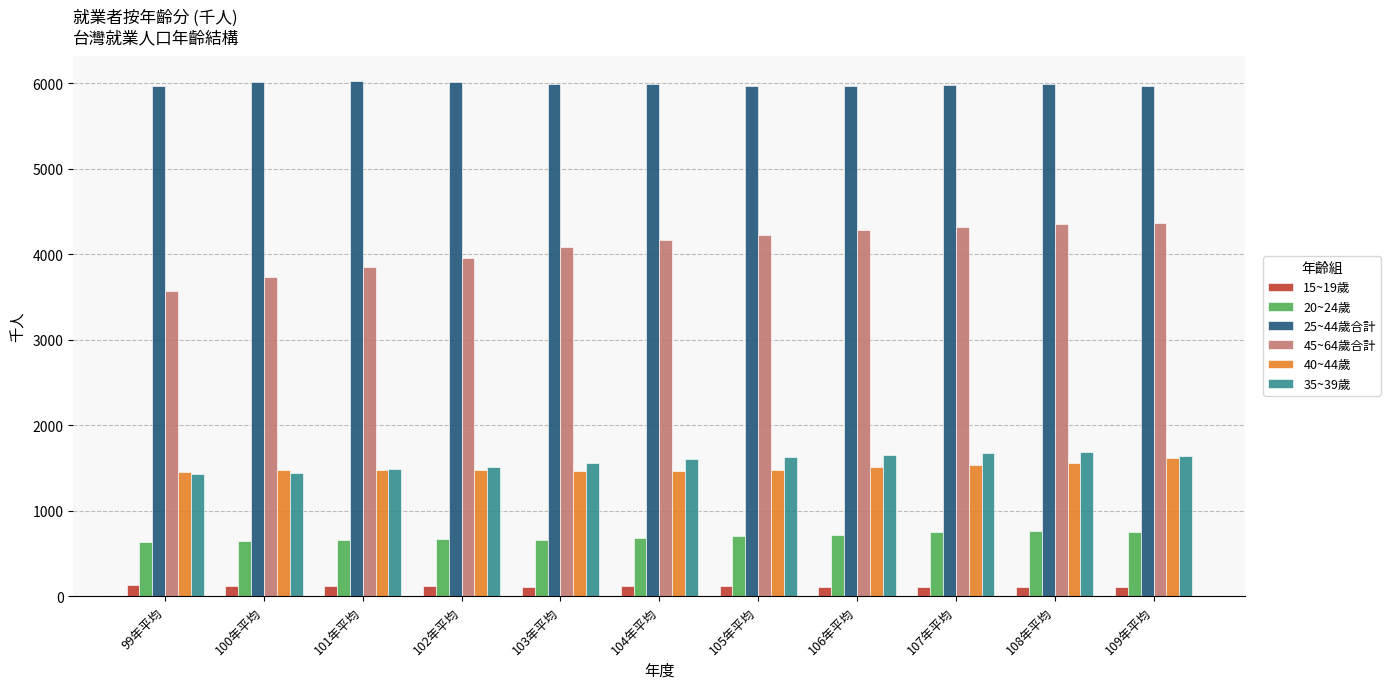

What is the label of the 3rd bar from the right?

107年平均